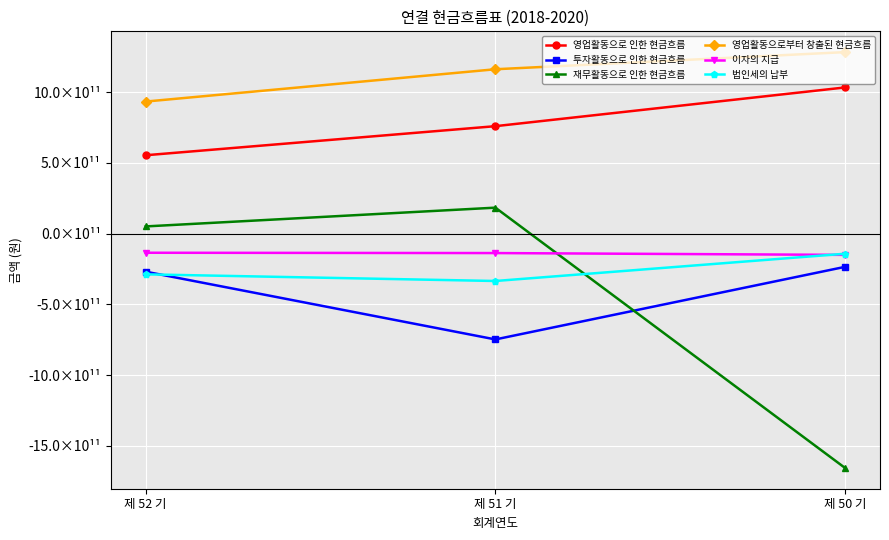

What is the difference between the maximum and minimum values in the 투자활동으로 인한 현금흐름 series?

512856166438